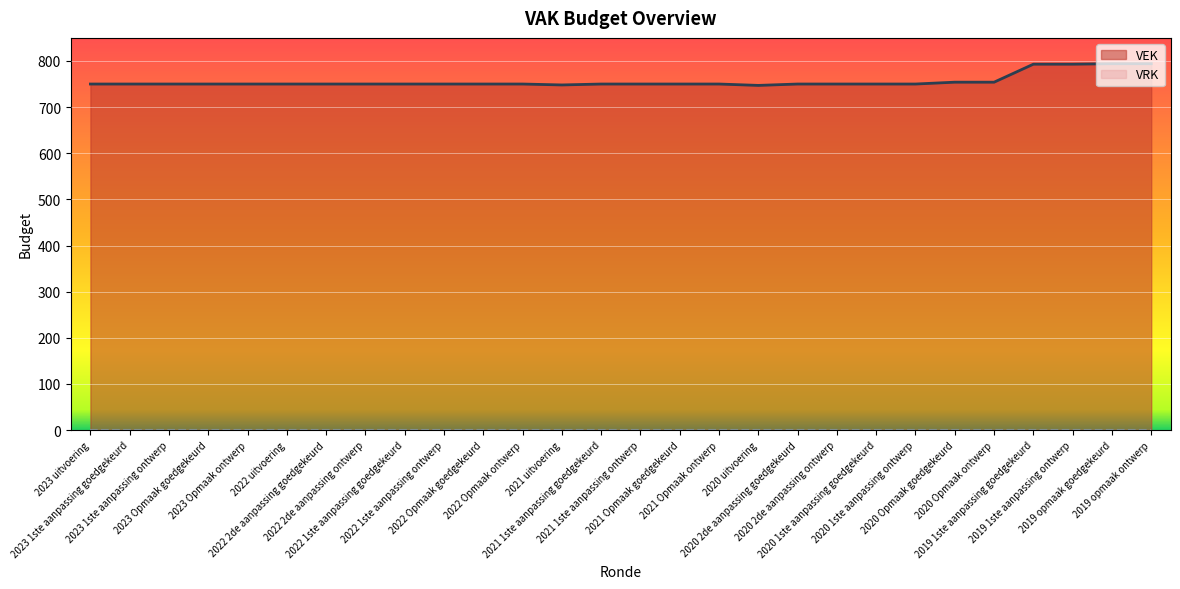

Reading left to right, what are all the values shown in this chart?

2023 uitvoering=750	2023 1ste aanpassing goedgekeurd=750	2023 1ste aanpassing ontwerp=750	2023 Opmaak goedgekeurd=750	2023 Opmaak ontwerp=750	2022 uitvoering=750	2022 2de aanpassing goedgekeurd=750	2022 2de aanpassing ontwerp=750	2022 1ste aanpassing goedgekeurd=750	2022 1ste aanpassing ontwerp=750	2022 Opmaak goedgekeurd=750	2022 Opmaak ontwerp=750	2021 uitvoering=748	2021 1ste aanpassing goedgekeurd=750	2021 1ste aanpassing ontwerp=750	2021 Opmaak goedgekeurd=750	2021 Opmaak ontwerp=750	2020 uitvoering=747	2020 2de aanpassing goedgekeurd=750	2020 2de aanpassing ontwerp=750	2020 1ste aanpassing goedgekeurd=750	2020 1ste aanpassing ontwerp=750	2020 Opmaak goedgekeurd=754	2020 Opmaak ontwerp=754	2019 1ste aanpassing goedgekeurd=793	2019 1ste aanpassing ontwerp=793	2019 opmaak goedgekeurd=794	2019 opmaak ontwerp=794